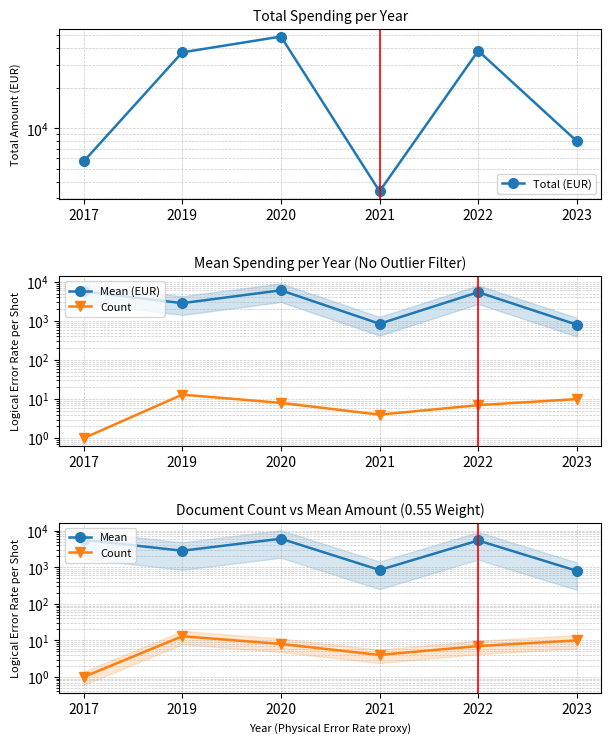

Where is Total (EUR) nearest to the value 25963?

2019